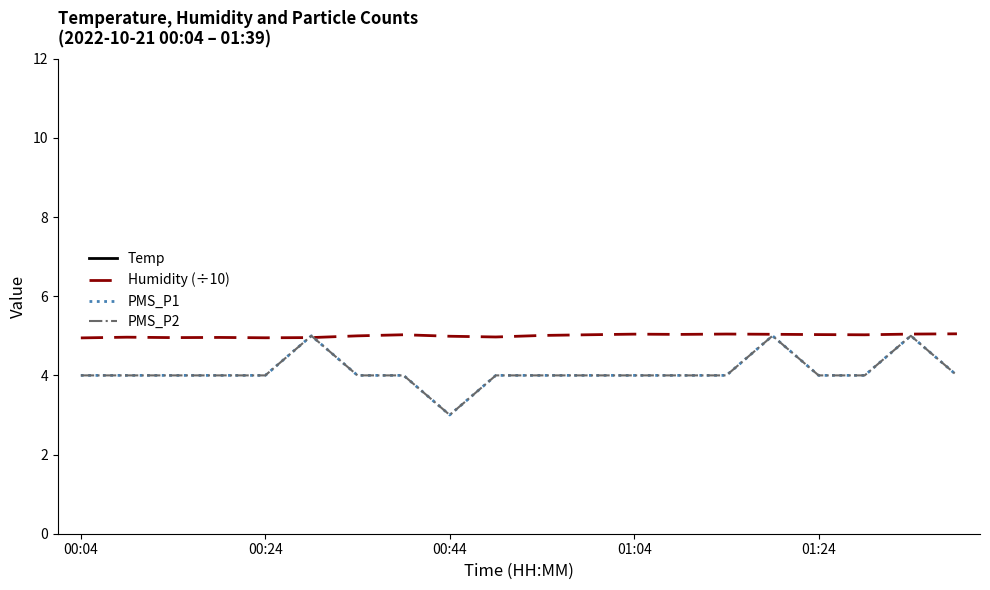

The Humidity (÷10) series shows 7.5 at 00:04. True or false?

False